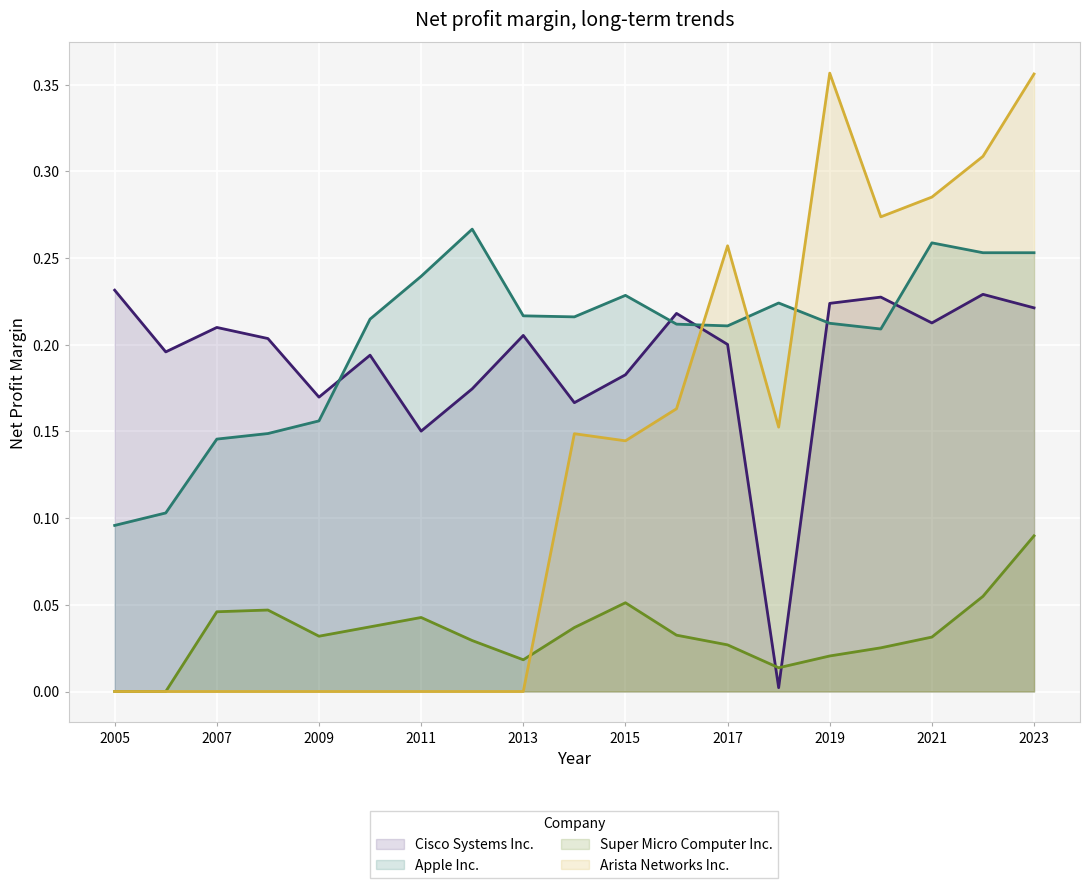

Does the chart display data point markers on the line(s)?

No